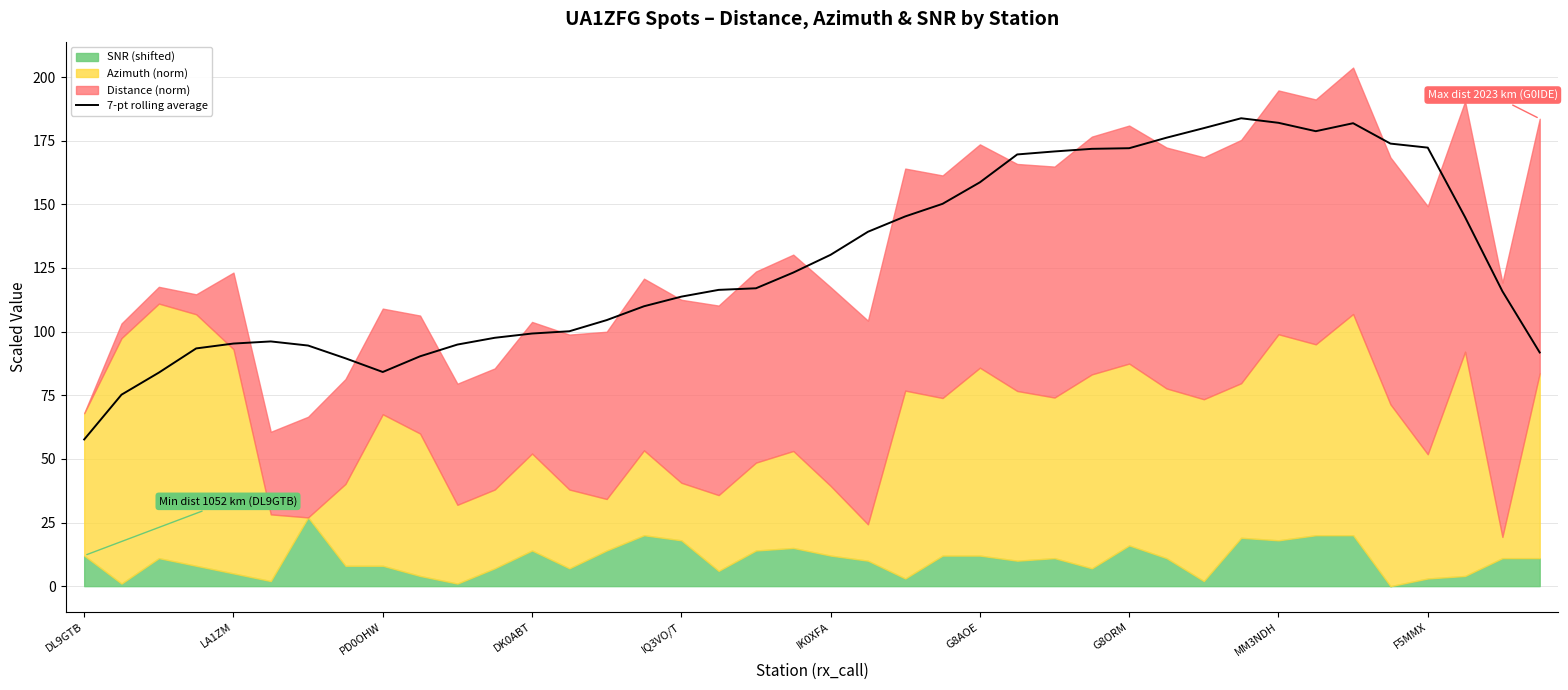

What is the greatest value displayed?

183.8